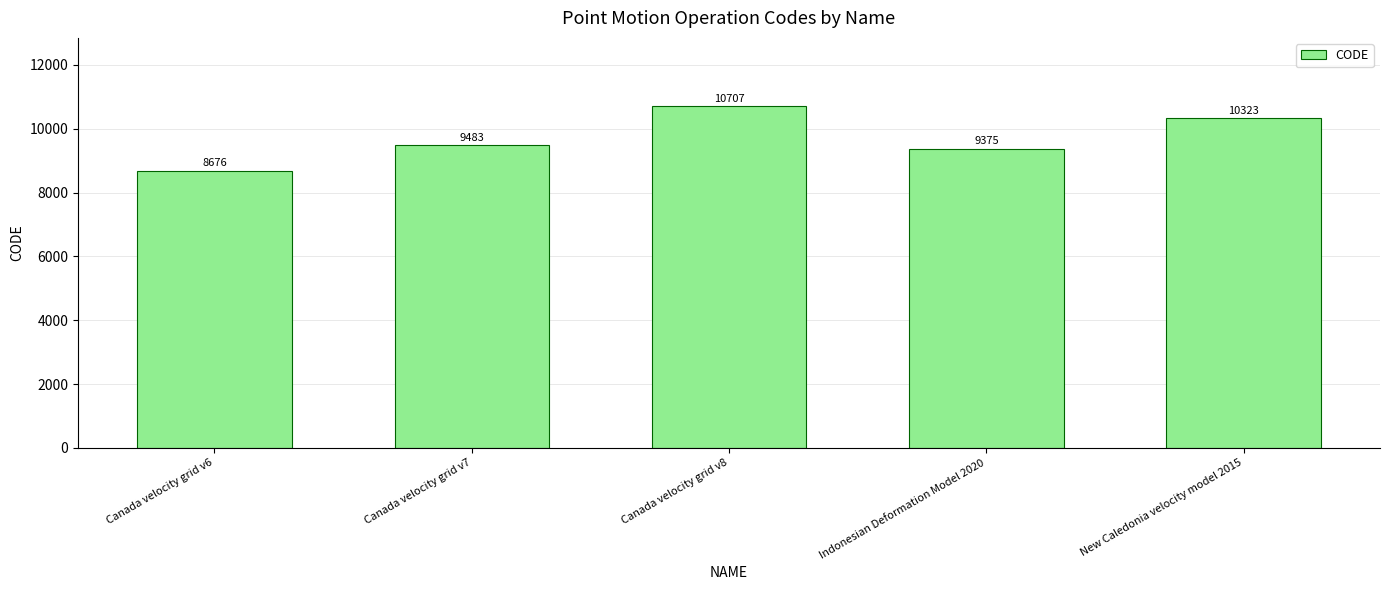

What is the change in value from Canada velocity grid v8 to Indonesian Deformation Model 2020?

-1332